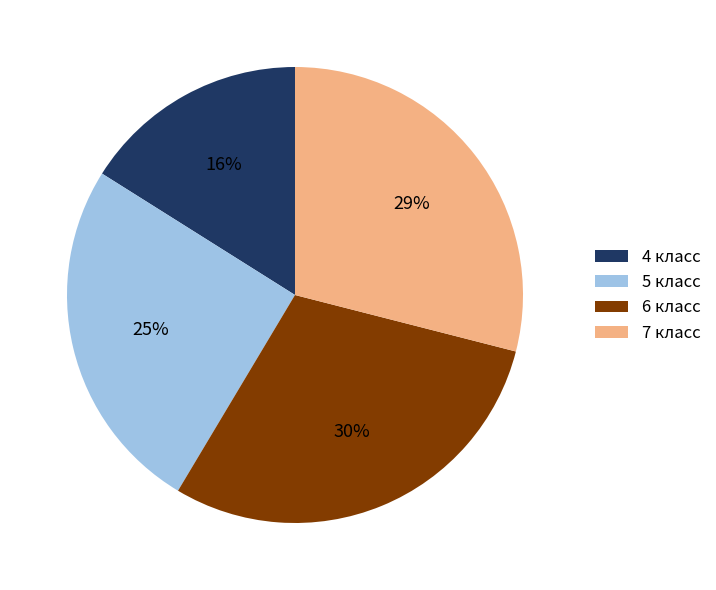

True or false: 4 класс accounts for 16% of the total.

True